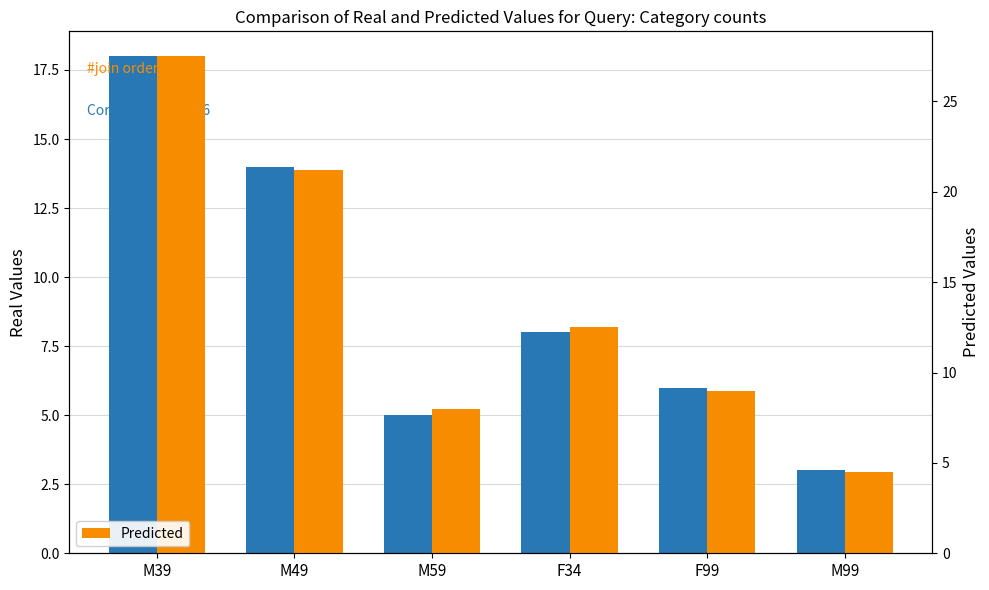

List the series in order of their peak value, highest first.

Predicted, Real Values